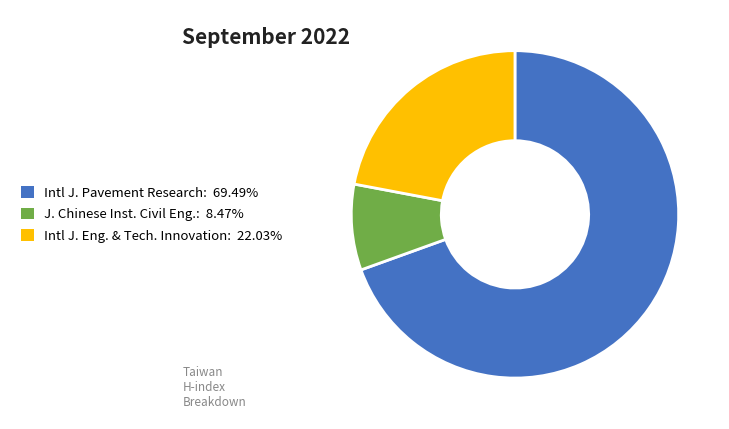

Does any single category account for the majority?

Yes